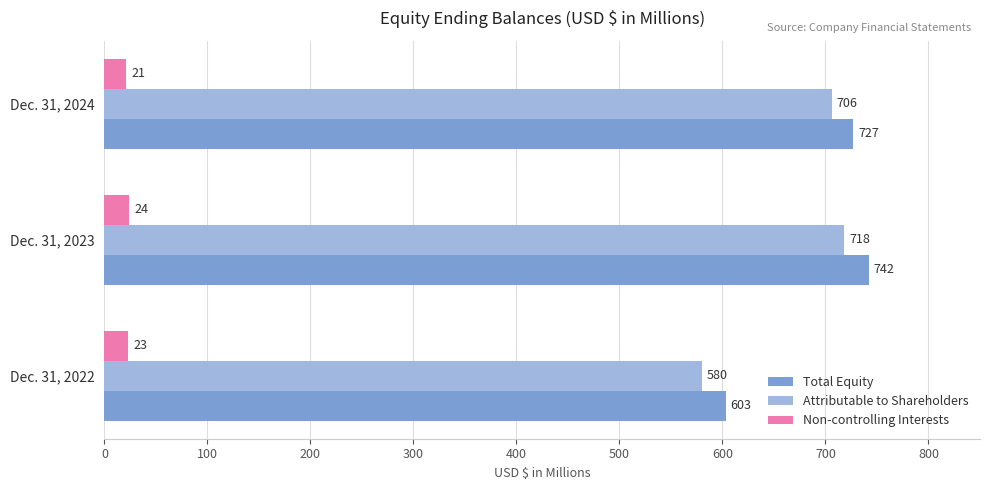

Which category has the lowest value across all series?

Dec. 31, 2024